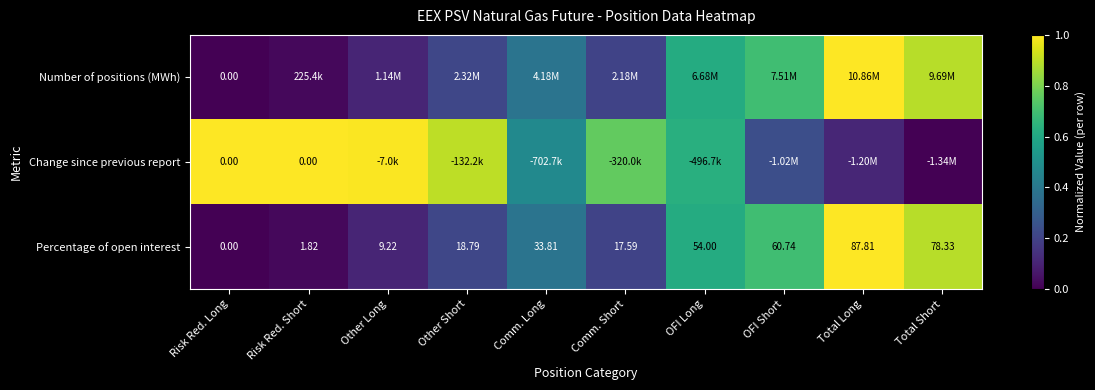

Where is Percentage of open interest nearest to the value 43?

Comm. Long